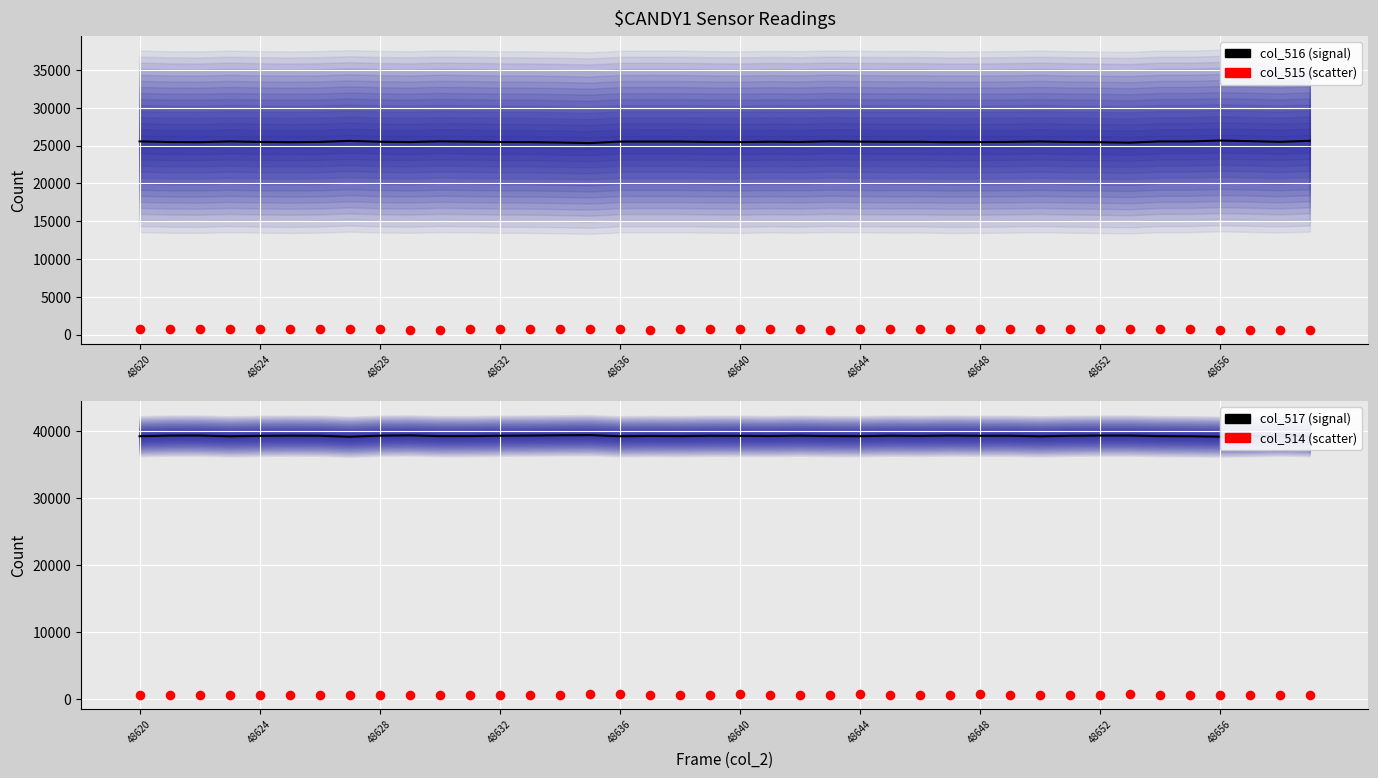

Which series contains the highest Y value?

col_517 (signal)